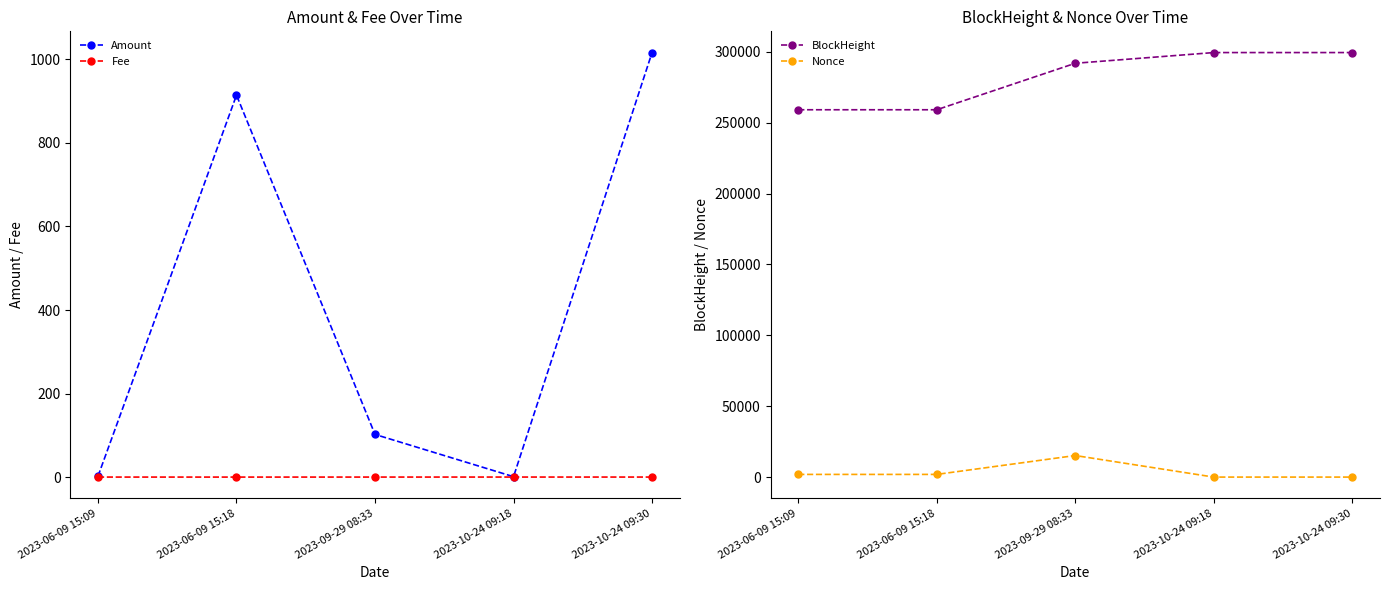

What is the value of the Fee point at the 1st from the left?

0.1